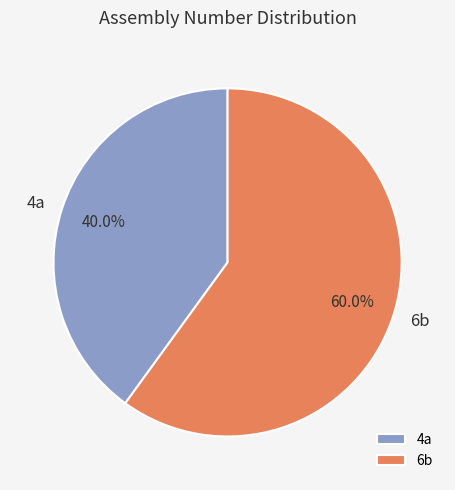

To the nearest percent, what is the combined percentage of 4a and 6b?

100%